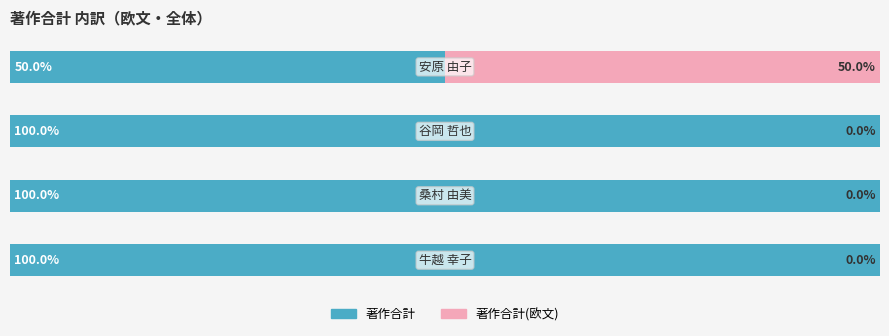

What is the value of the 著作合計 bar at the 3rd from the left?

100